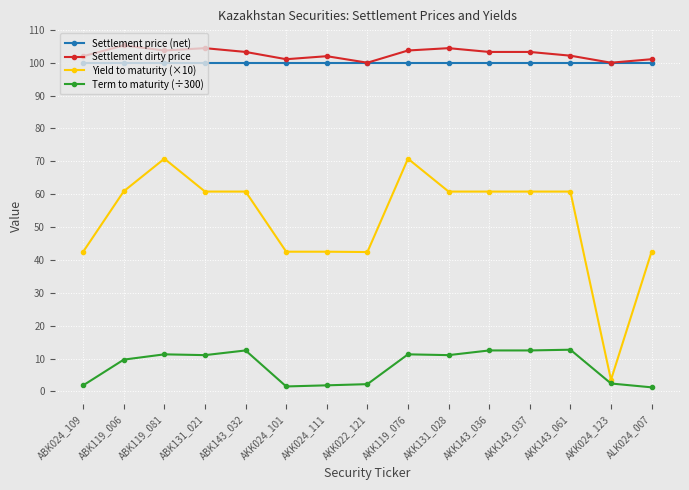

True or false: Settlement dirty price has a value of 103.7 at ABK119_081.

True